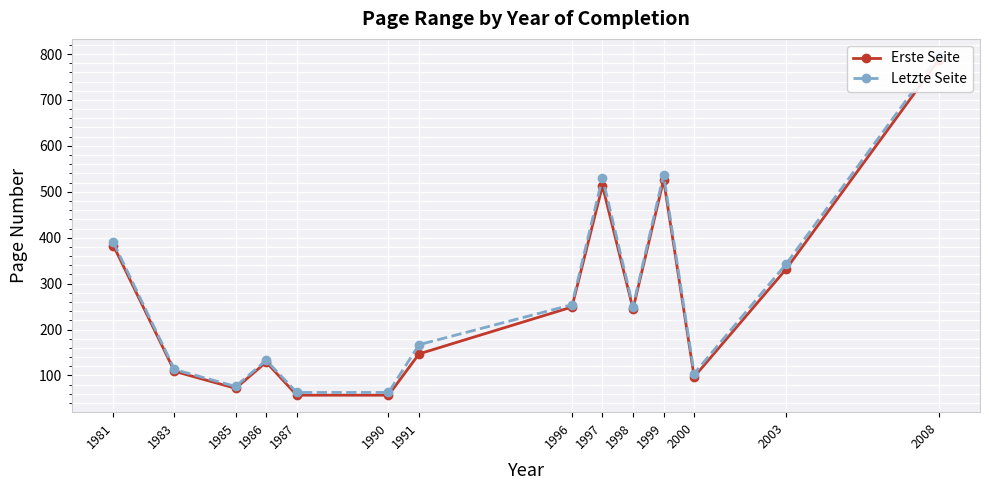

Count the number of data series in this chart.

2